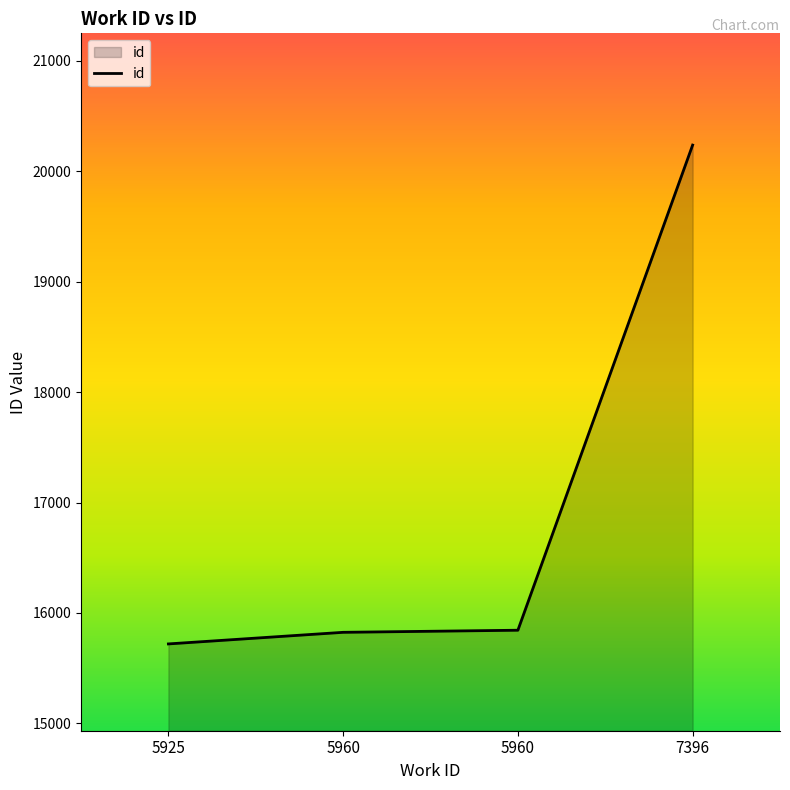

What is the sum of all values?

67626